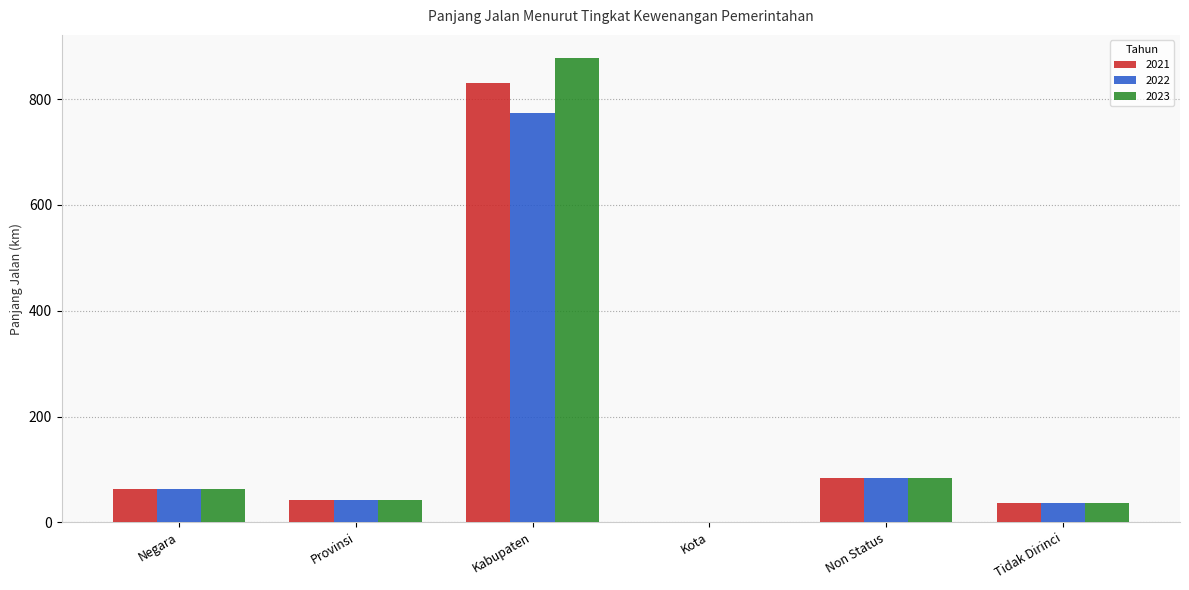

At which category does the chart reach its peak across all series?

Kabupaten